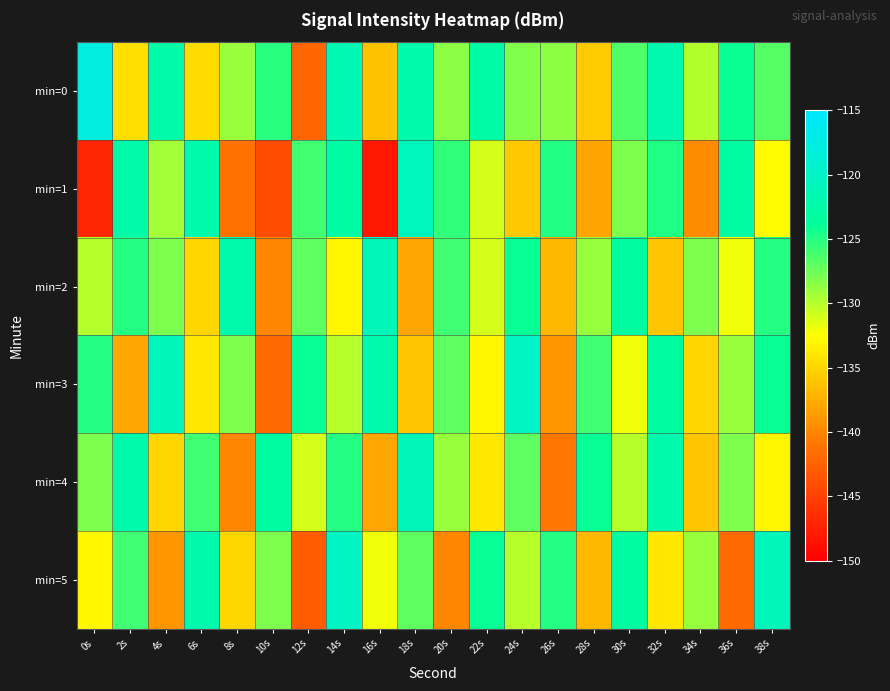

At which category is the sum across all series the highest?

14s